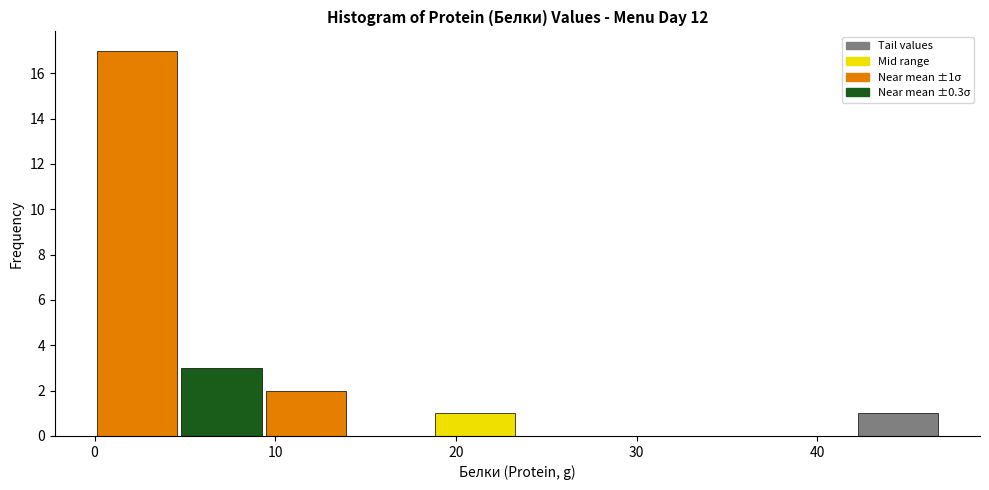

Which range on the x-axis has the tallest bar?

0 to 5